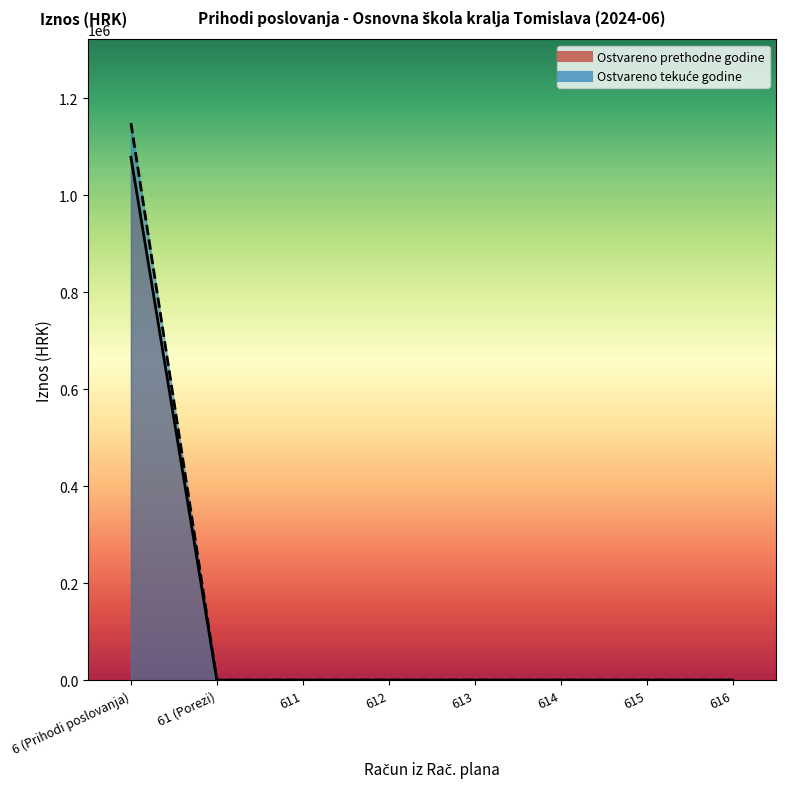

The Ostvareno u izvještajnom razdoblju tekuće godine series shows 376044.3 at 6. True or false?

False